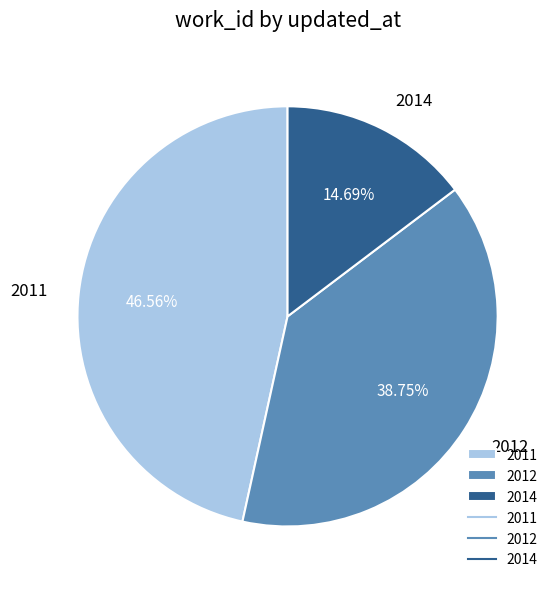

Combined, do 2012 and 2014 account for over 50%?

Yes